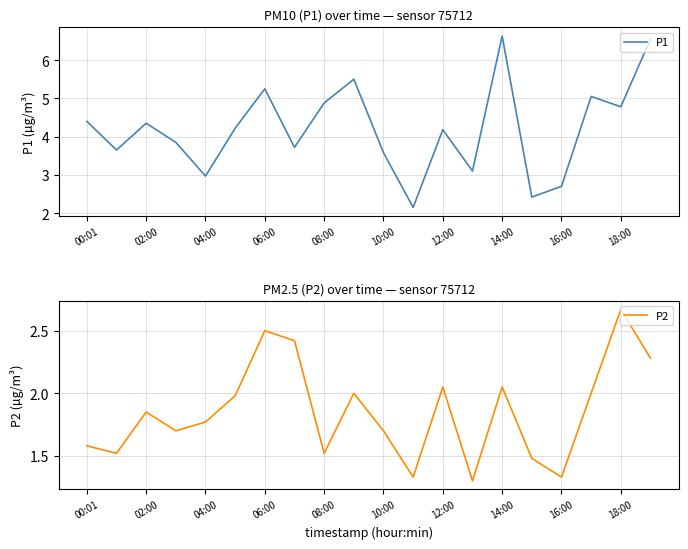

Does the chart display data point markers on the line(s)?

No